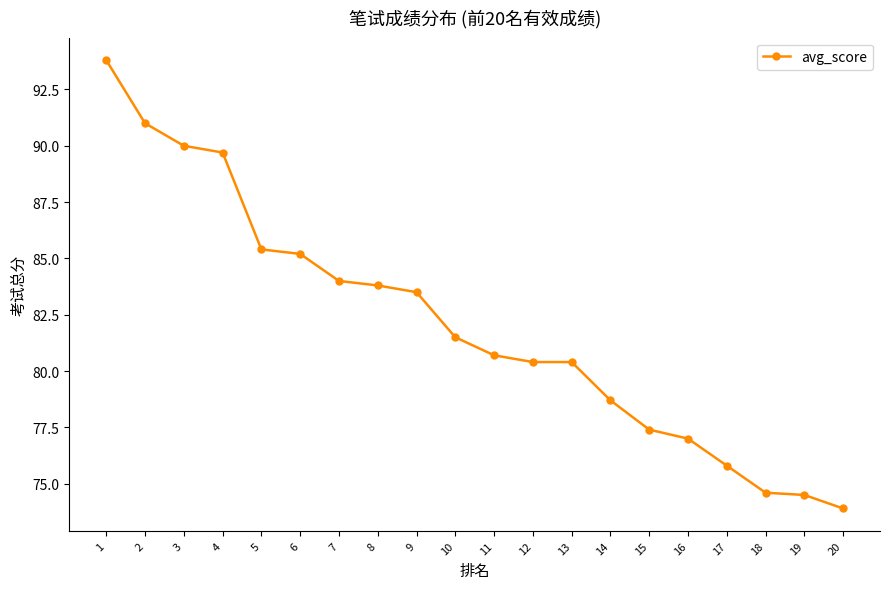

What is the difference between the maximum and minimum values?

19.9